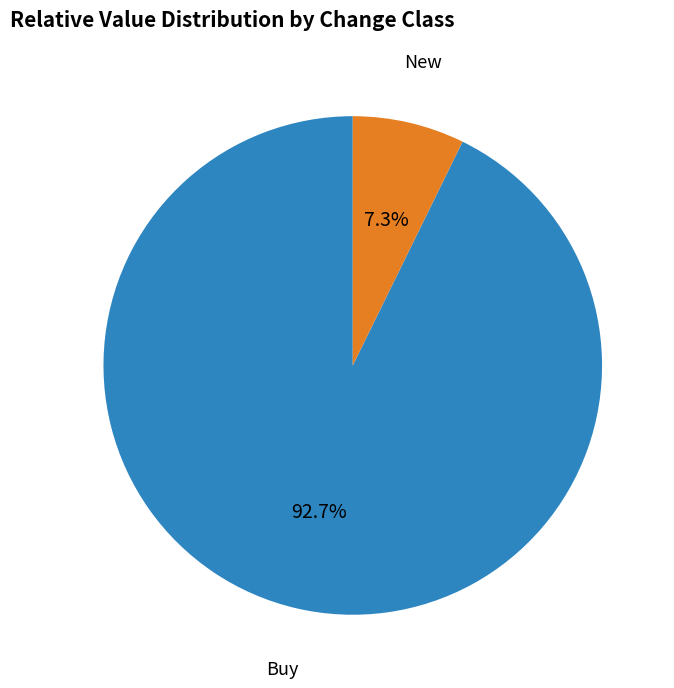

Is there a majority slice in this chart?

Yes